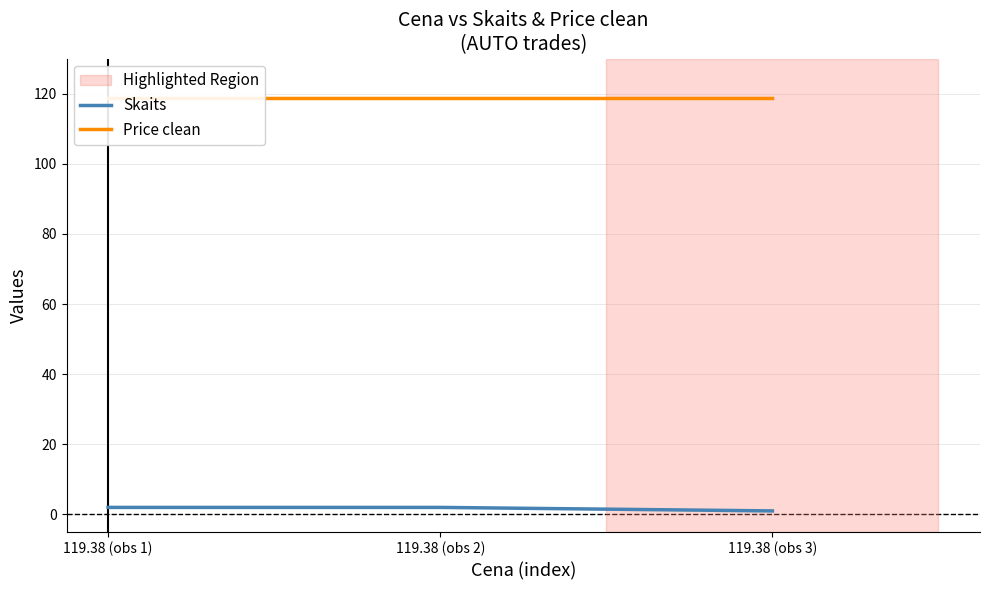

What value does the Price clean series have at 119.38 (obs 1)?

118.8